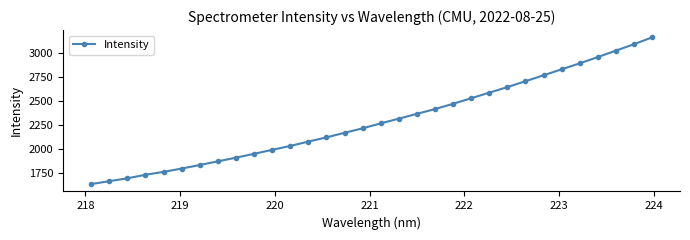

True or false: there are more than 2 points higher than both neighbors.

False